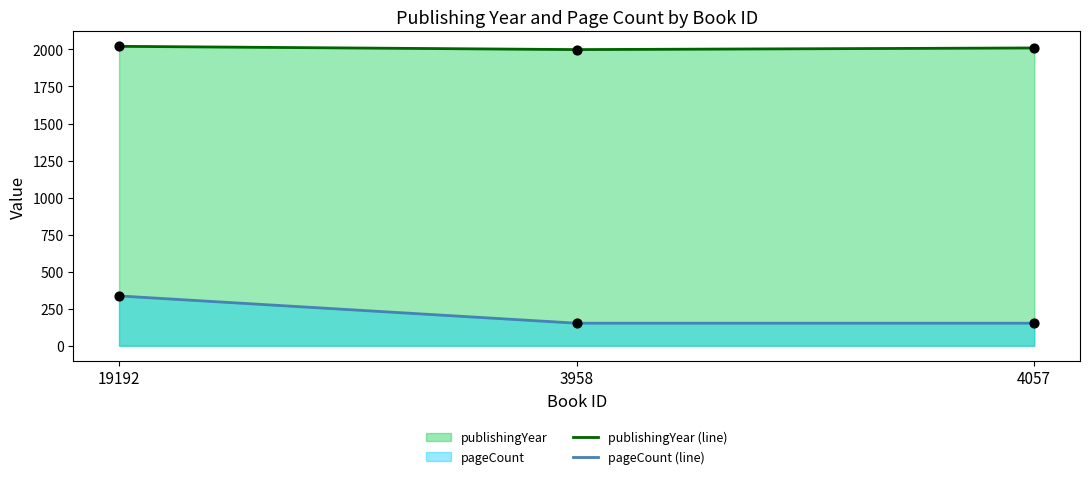

At how many categories does at least one series exceed 364?

3